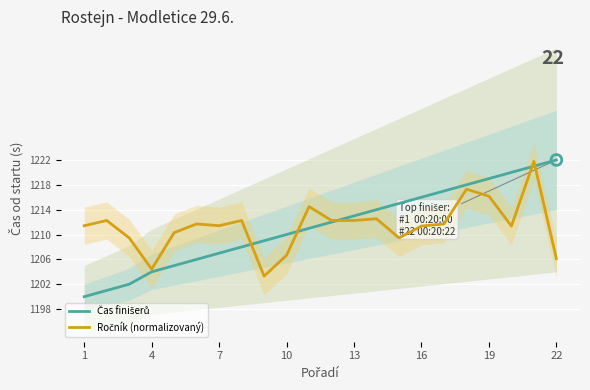

Which series has the largest Y range (max minus min)?

Čas finišerů